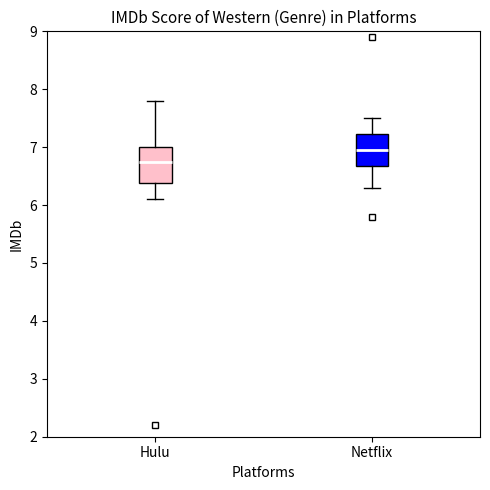

Reading left to right, read every box against the y-axis: the position of its median line, the range the box covers, and the ends of its whiskers. The values are not printed on the chart, so give them approximately, as read against the axis.

Hulu: median 6.8, box 6.4 to 7.0, whiskers 6.1 to 7.8
Netflix: median 7.0, box 6.7 to 7.2, whiskers 6.3 to 7.5